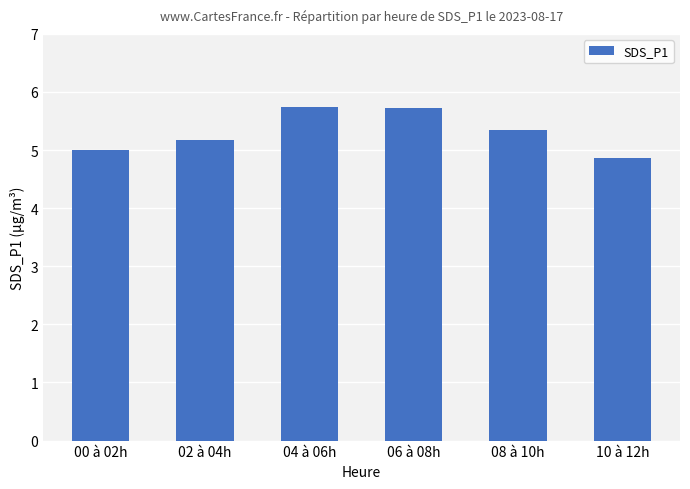

Between 04 à 06h and 10 à 12h, which is larger?

04 à 06h